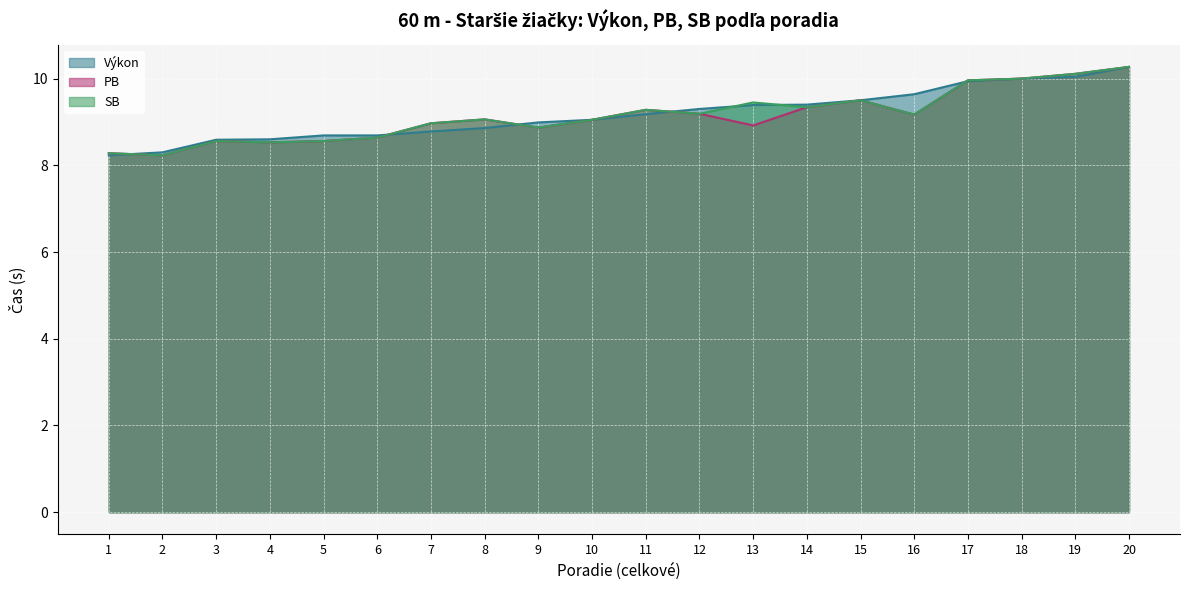

True or false: PB and SB intersect in this chart.

False